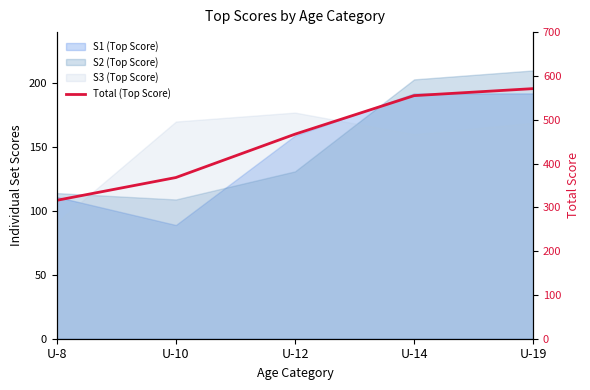

How many values are below 467?

2